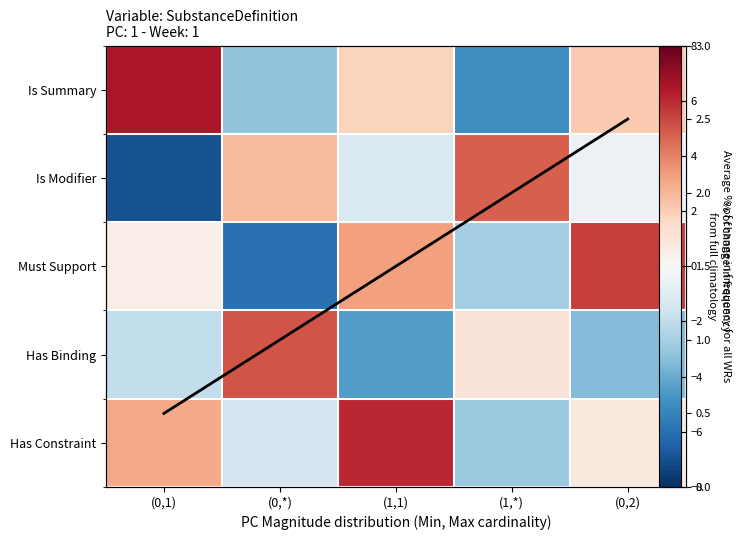

What is the smallest value displayed?

-7.0